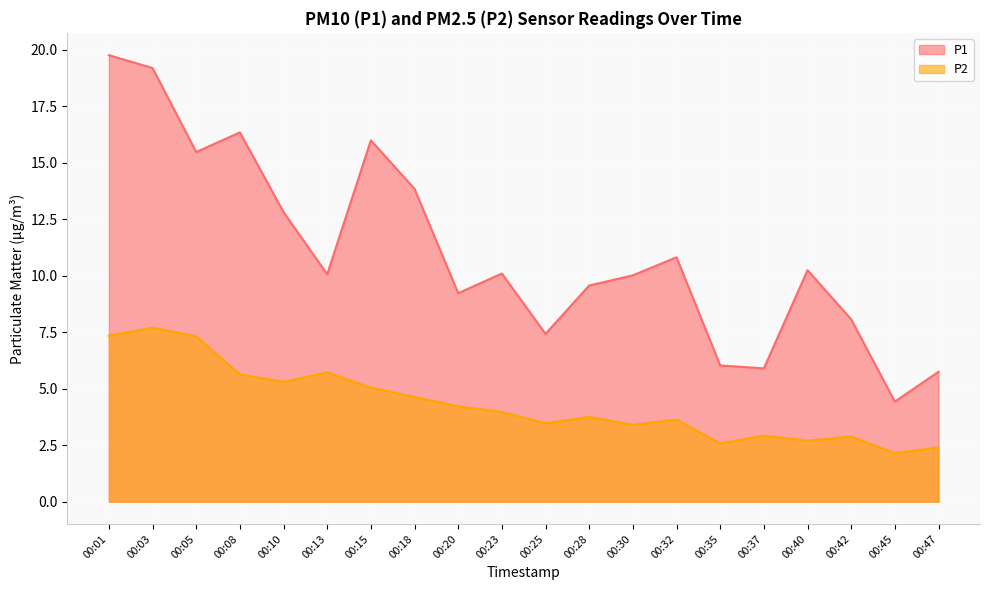

How many values in the P1 series are below 10?

8